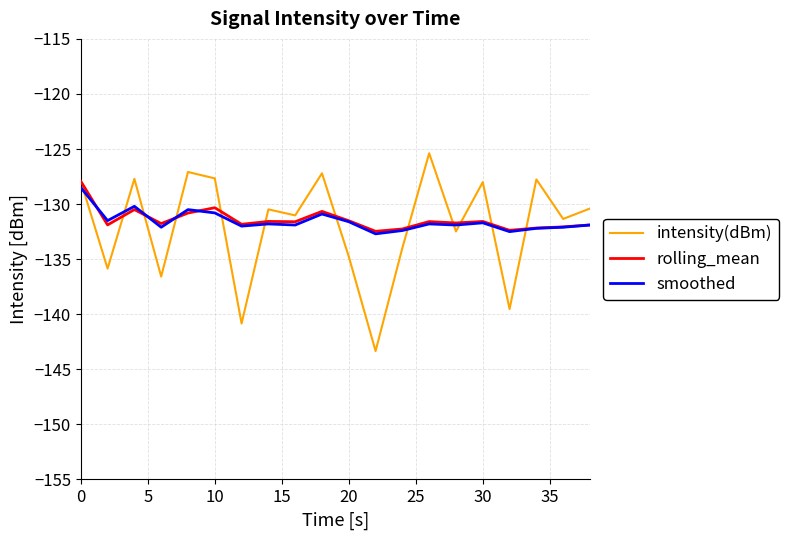

Rank the series by their maximum value, from lowest to highest.

smoothed, rolling_mean, intensity(dBm)